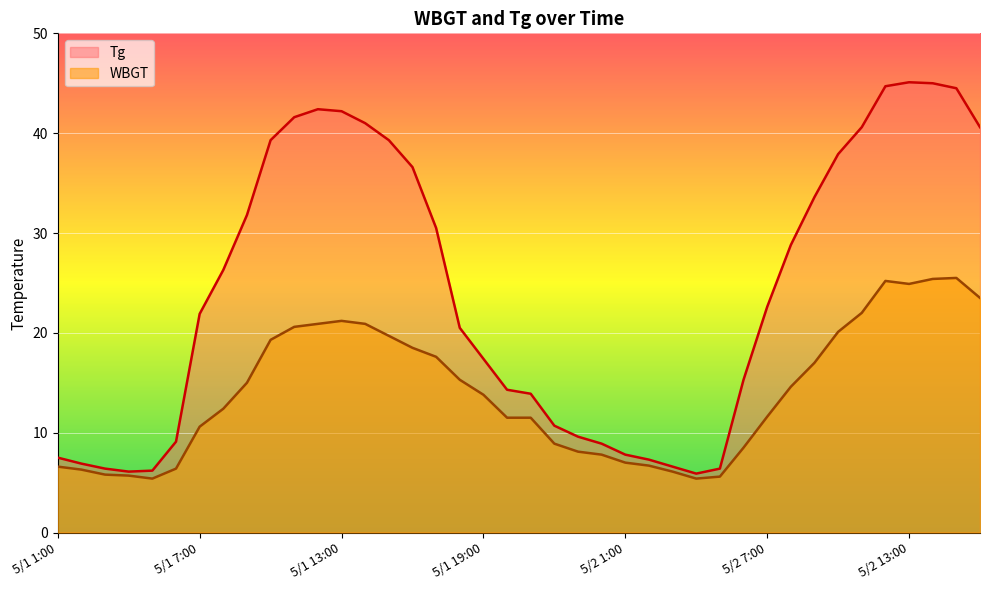

True or false: Tg has a value of 36.5 at 5/1 18:00.

False